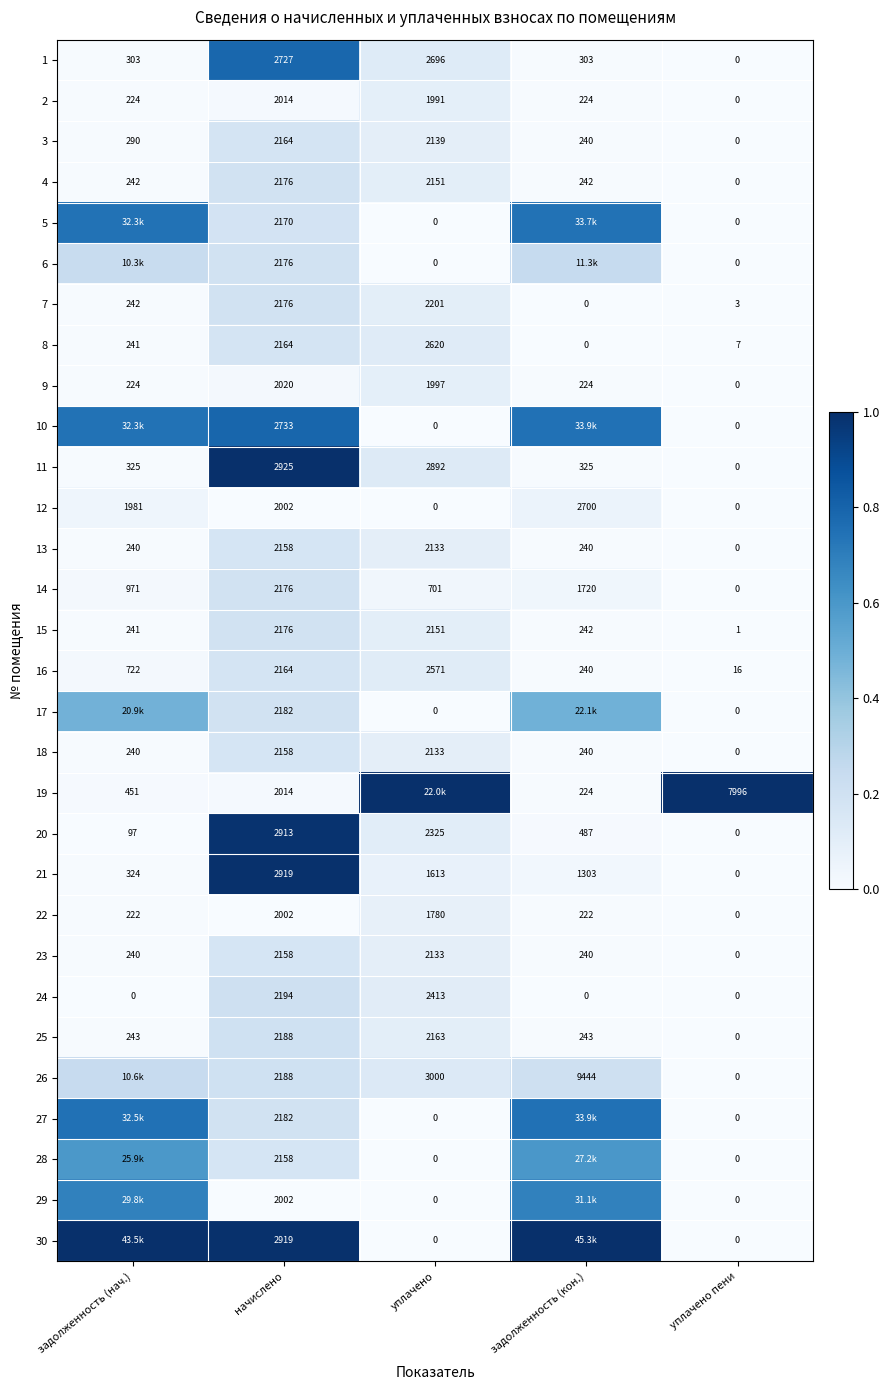

Is the value of 19 at задолженность (кон.) greater than the value of 16 at задолженность (кон.)?

No